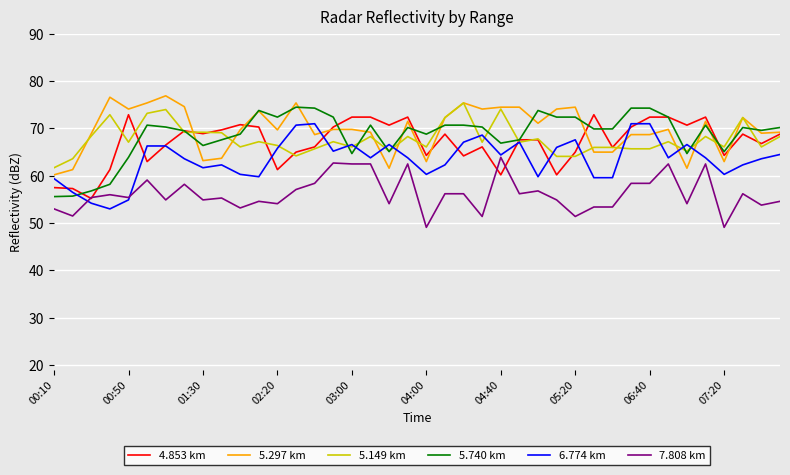

What is the minimum value for 5.740 km?

55.6